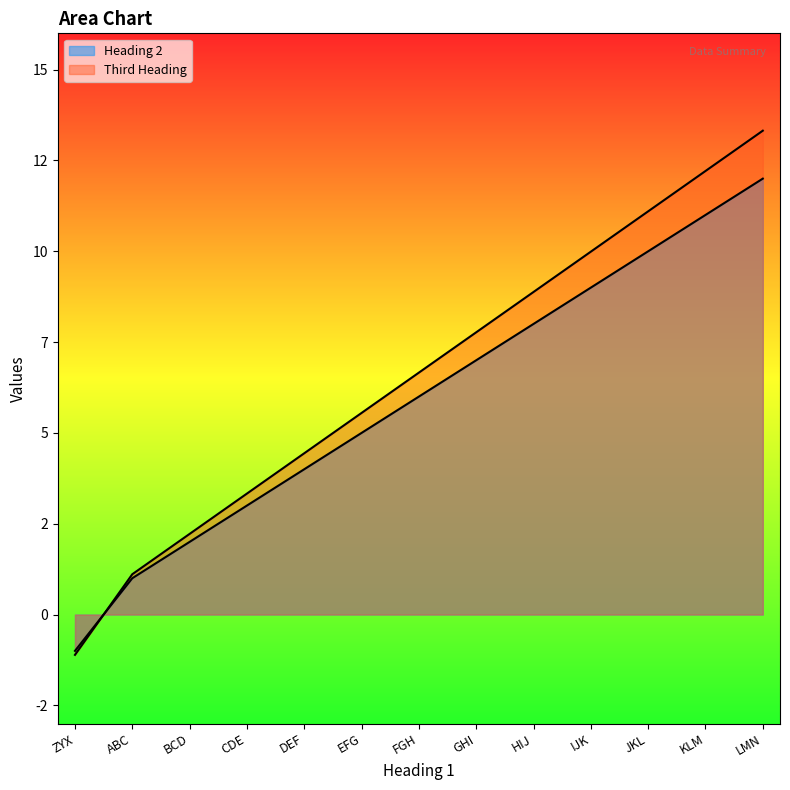

Rank the series by their maximum value, from lowest to highest.

Heading 2, Third Heading